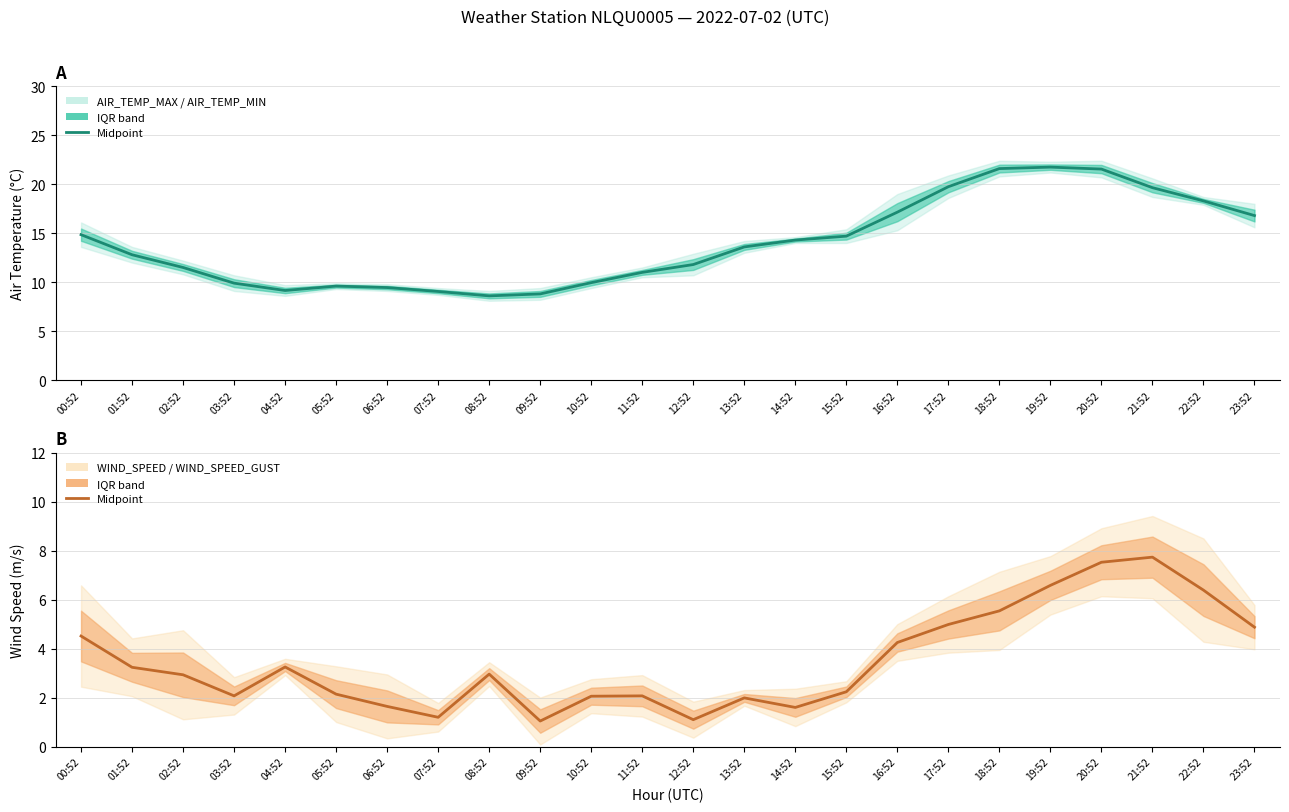

How many interior local valleys does the Wind midpoint series have?

5